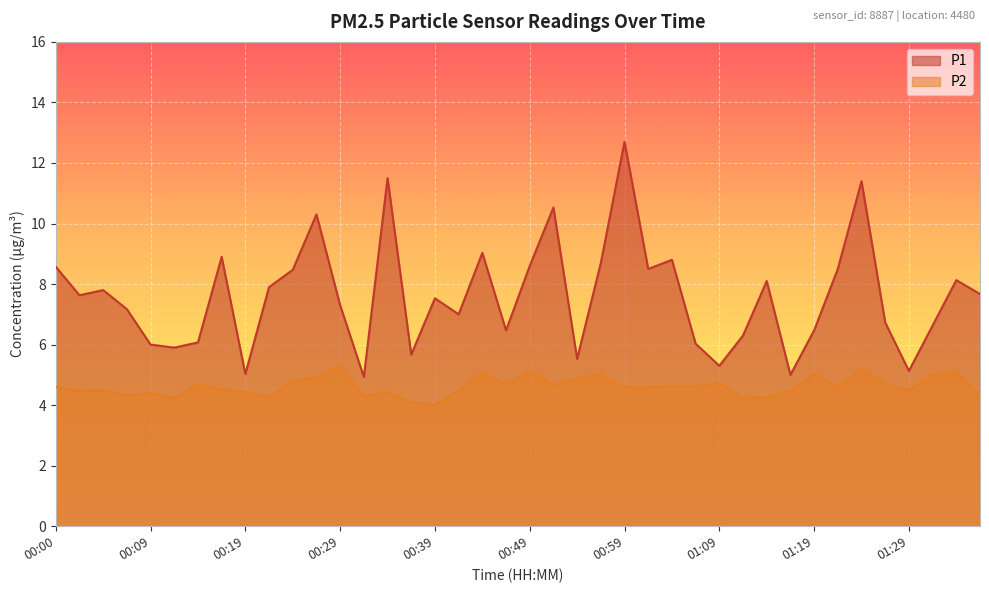

What is the minimum value for P2?

4.0